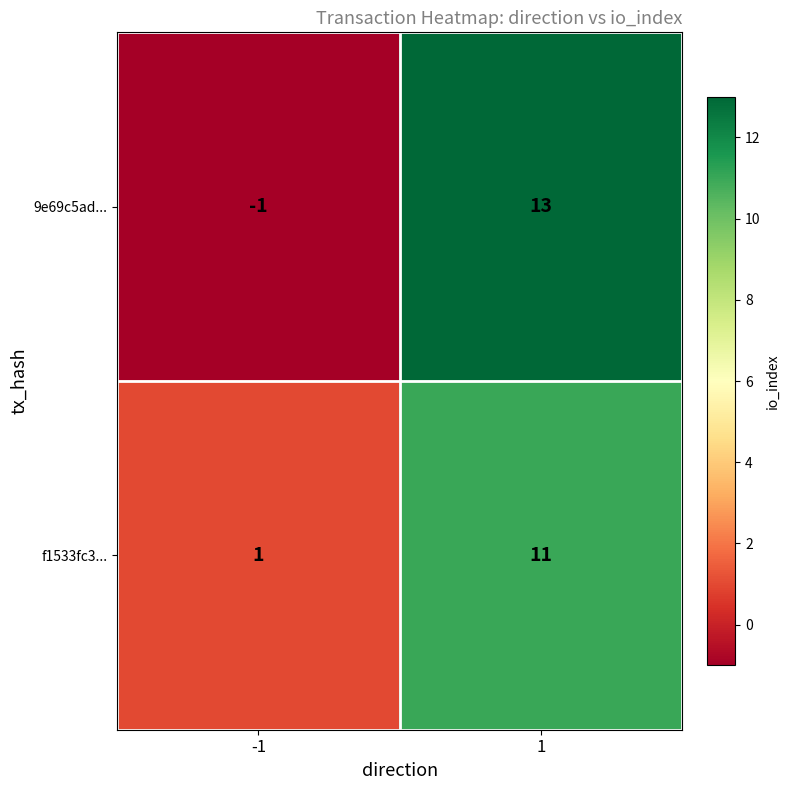

Rank the series by their maximum value, from highest to lowest.

9e69c5ad..., f1533fc3...